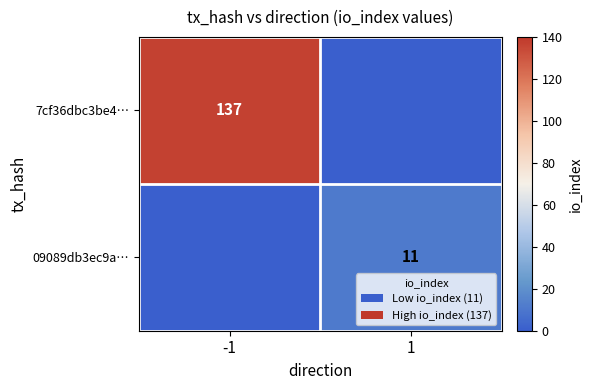

True or false: 09089db3ec9a… has a value of 5 at 1.

False